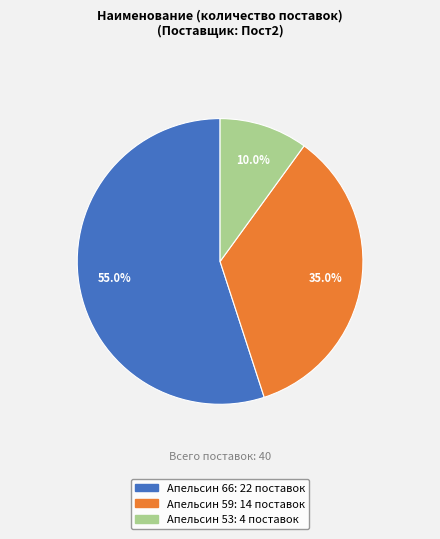

Does any single category account for the majority?

Yes